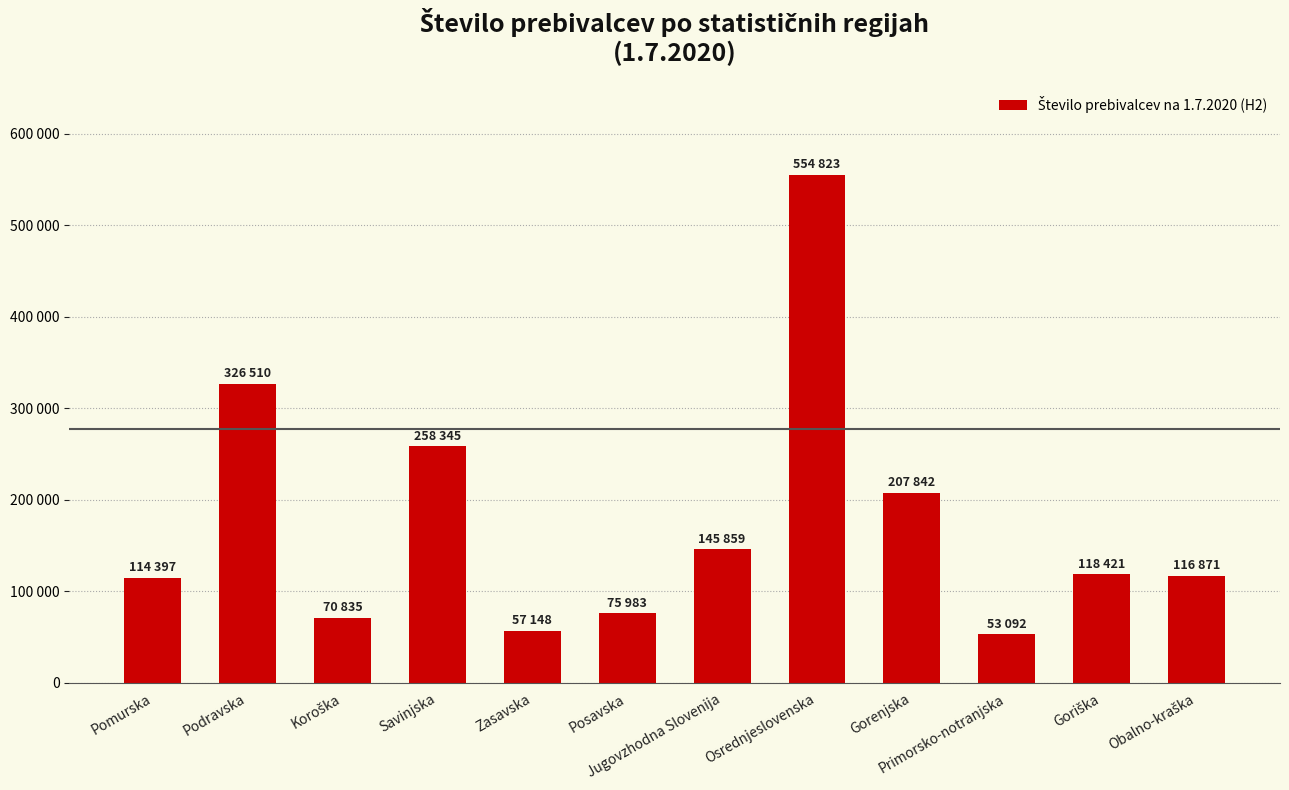

What value does the data have at Pomurska, to the nearest 10?

114400